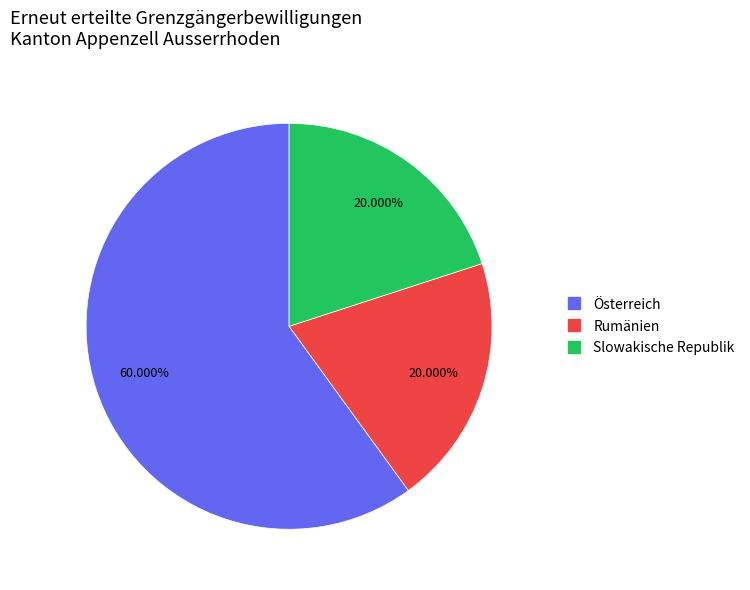

How many segments does this pie chart have?

3